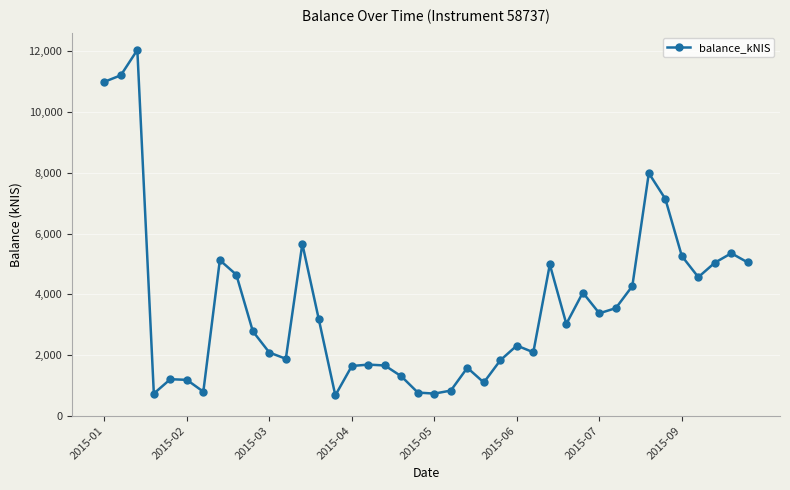

True or false: there are more than 0 points higher than both neighbors.

True